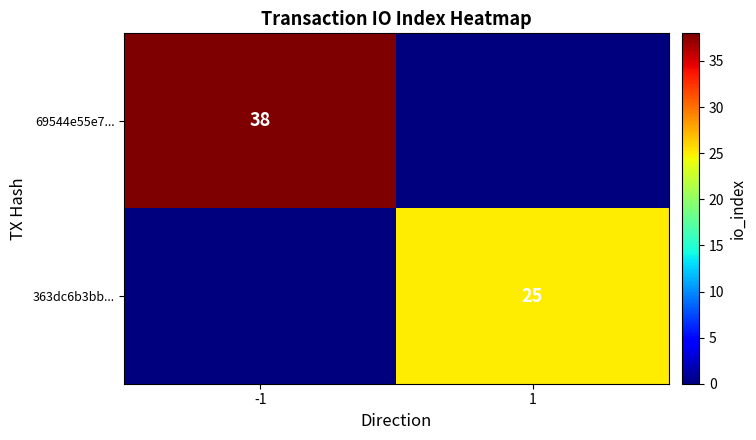

The 69544e55e7... series shows 38 at -1. True or false?

True